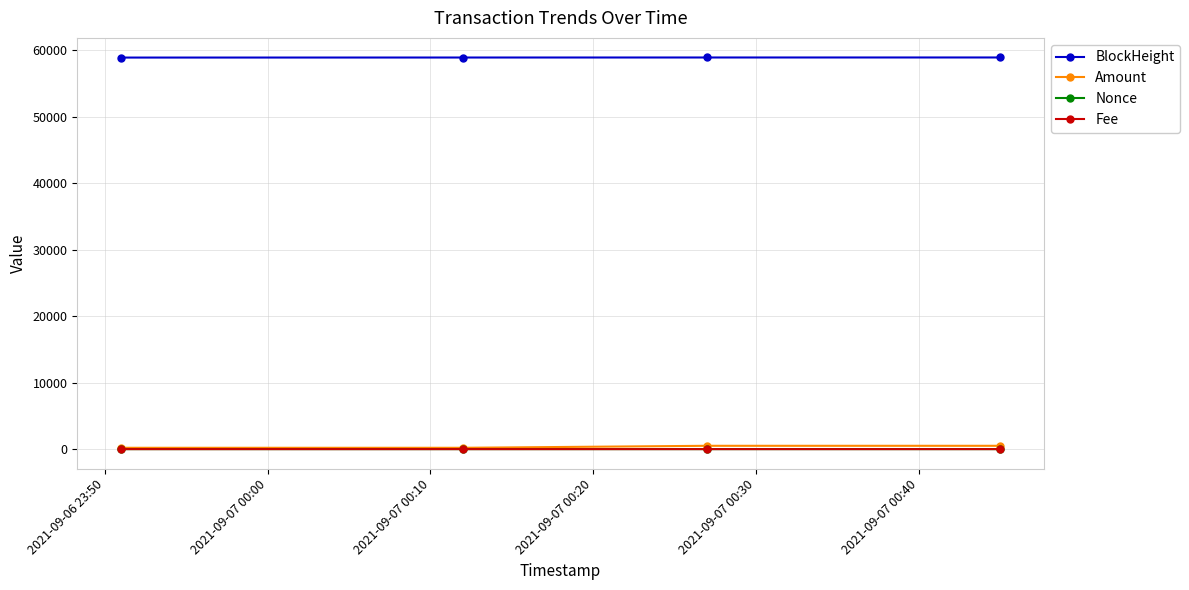

At how many categories does at least one series exceed 15829?

4